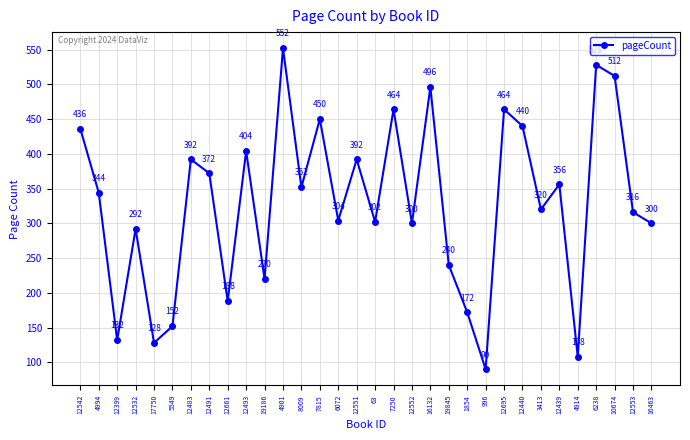

True or false: the data shows 476 at 12553.

False